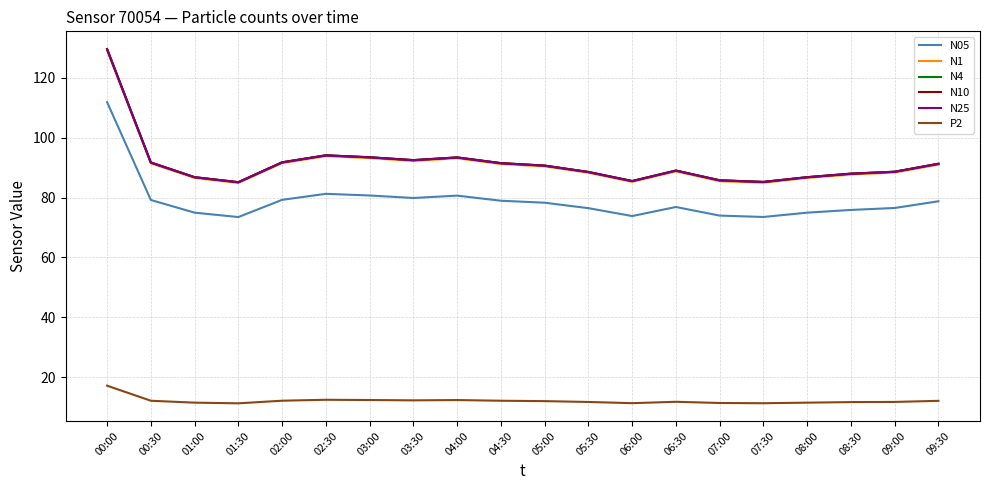

What is the difference between the highest and lowest values at 07:00?

74.4